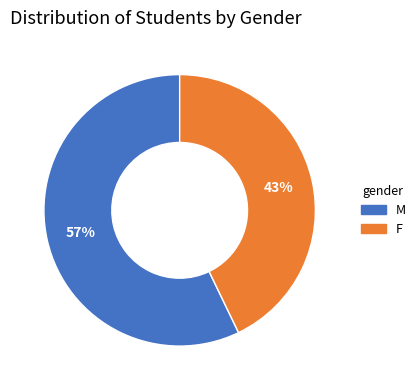

Which slice represents more than half of the pie?

M